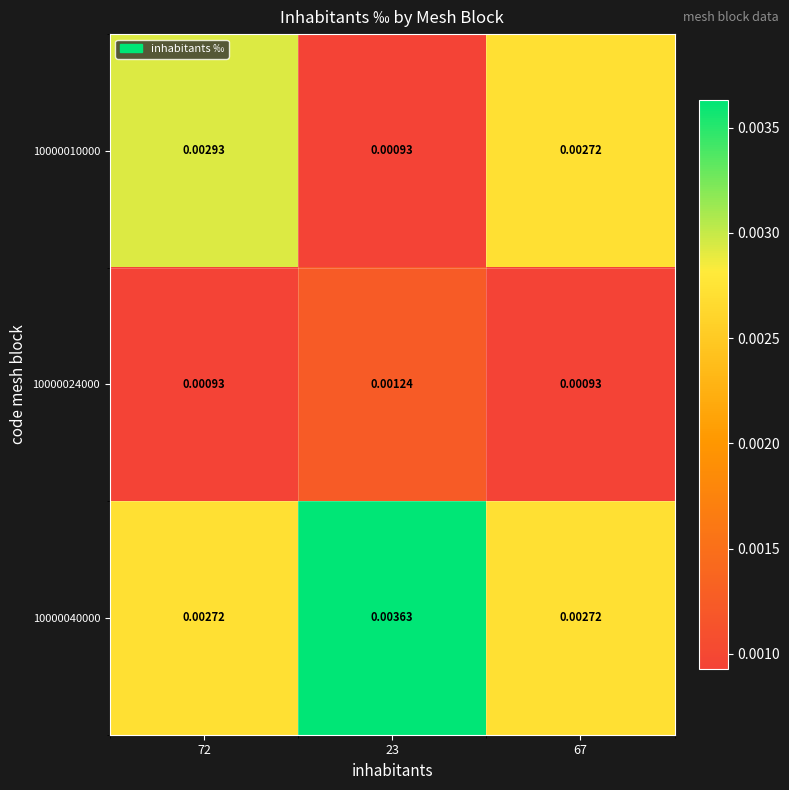

List the series in order of their peak value, lowest first.

10000024000, 10000010000, 10000040000